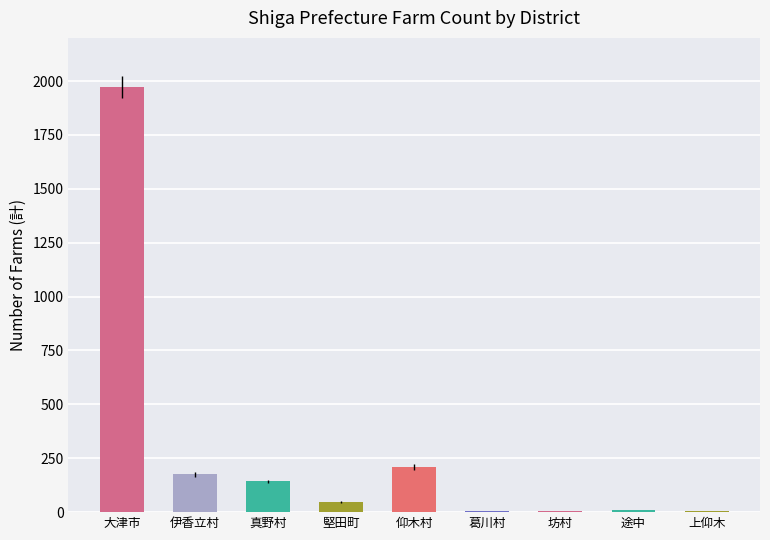

True or false: the data shows 209 at 仰木村.

True